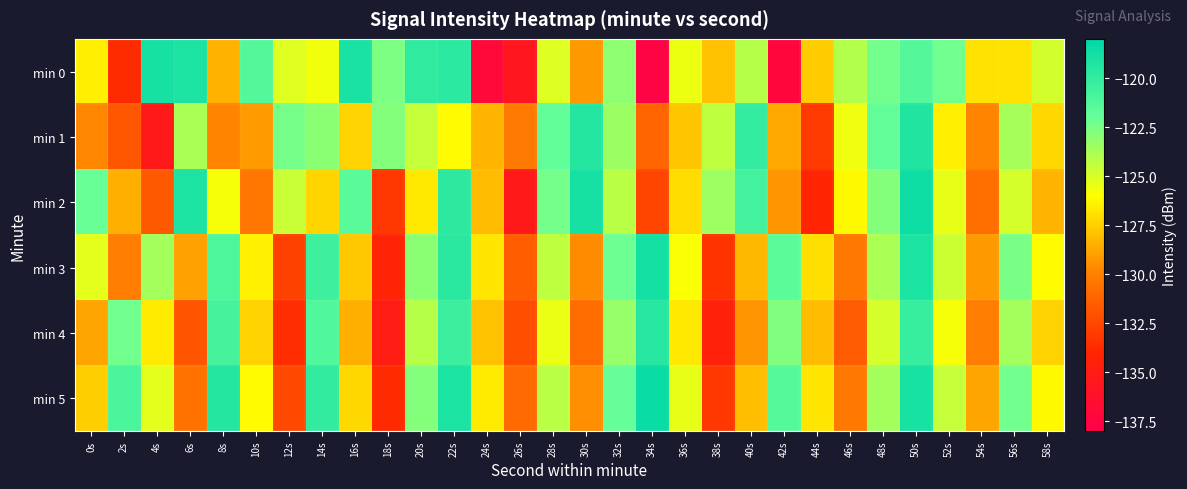

At which category is the sum across all series the highest?

50s